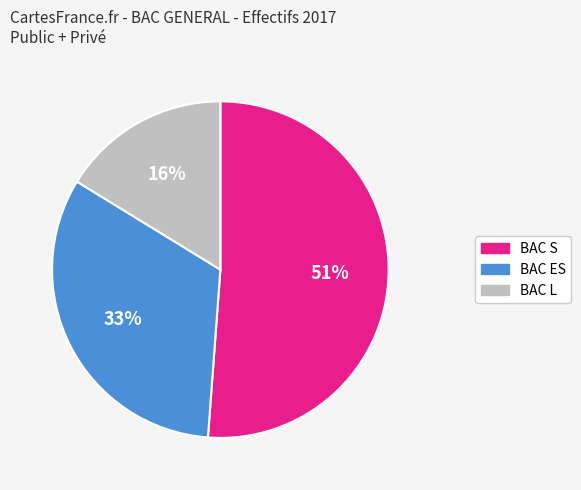

Which category has the biggest portion of the pie?

BAC S